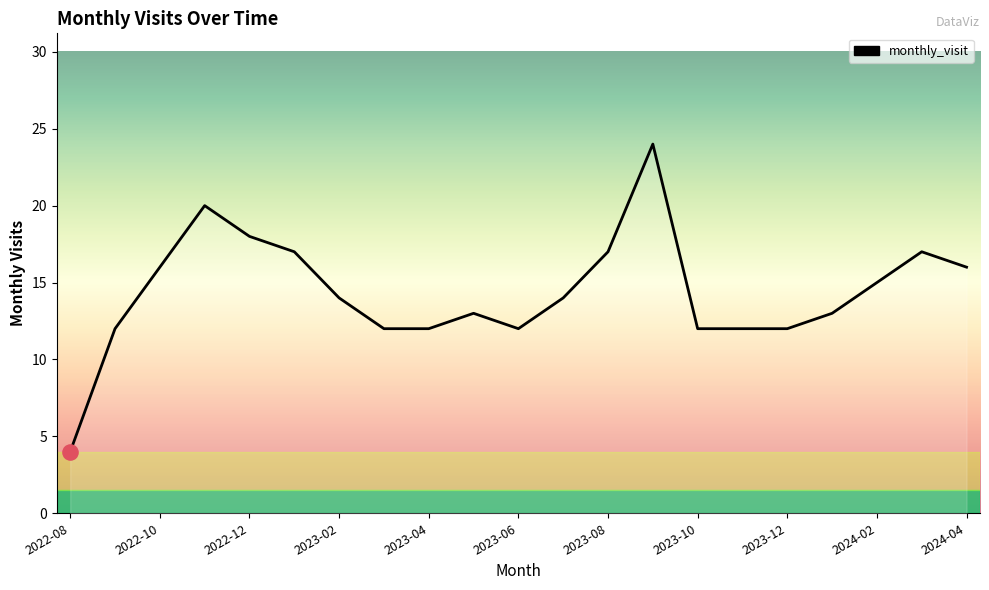

What is the difference between the maximum and minimum values?

20